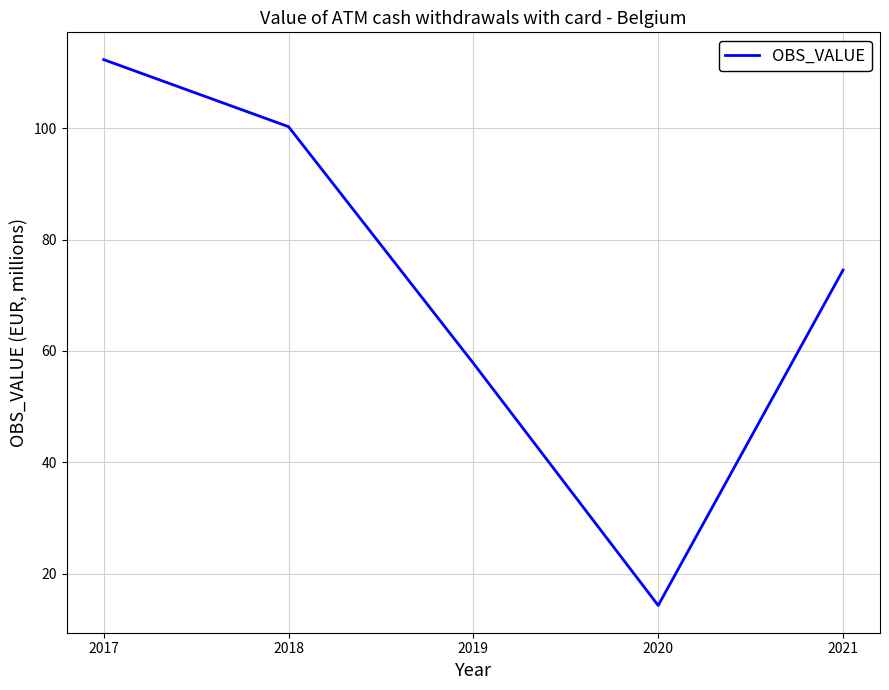

What is the change in value from 2017 to 2021?

-37.8